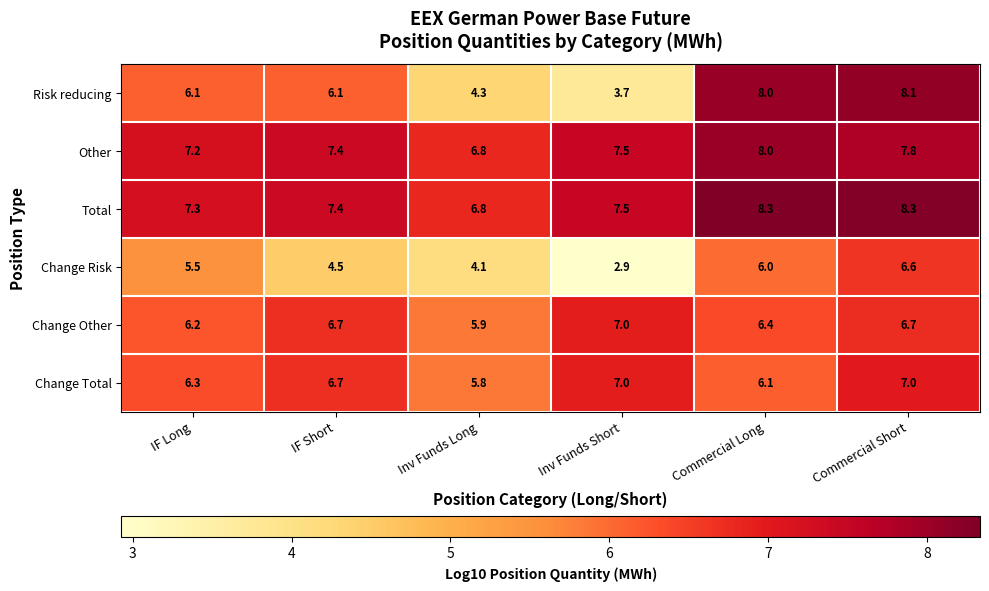

Which series has the widest spread of values?

Risk reducing